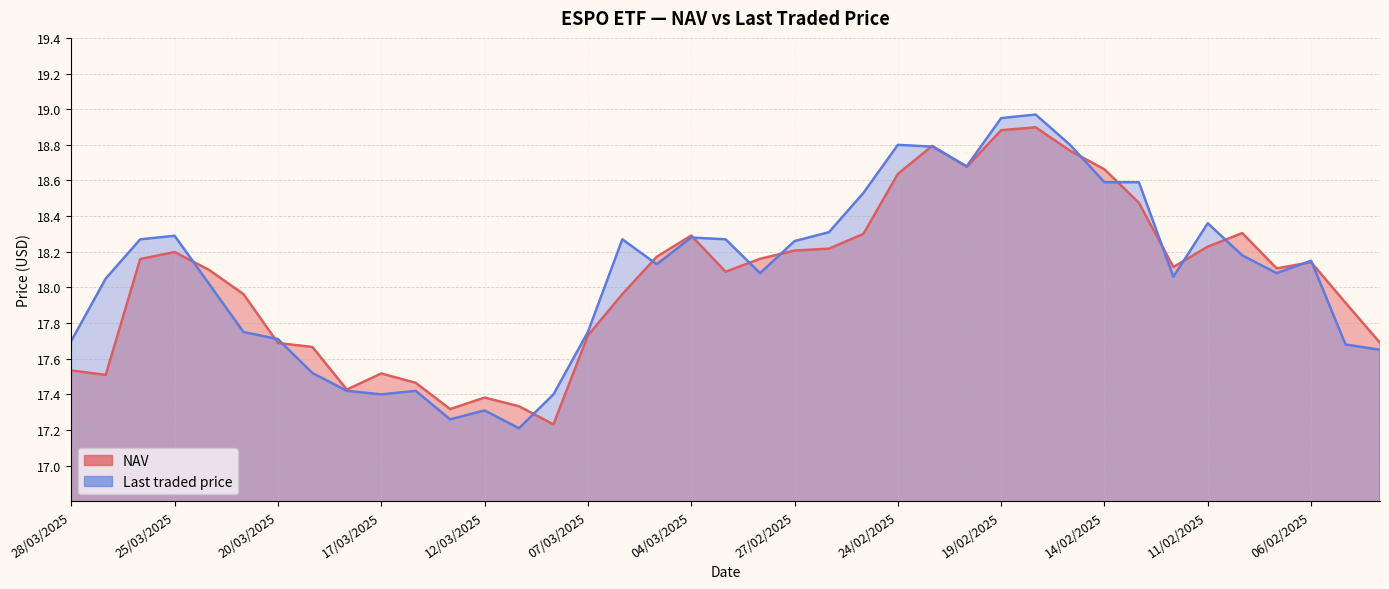

At which category is the sum across all series the highest?

18/02/2025